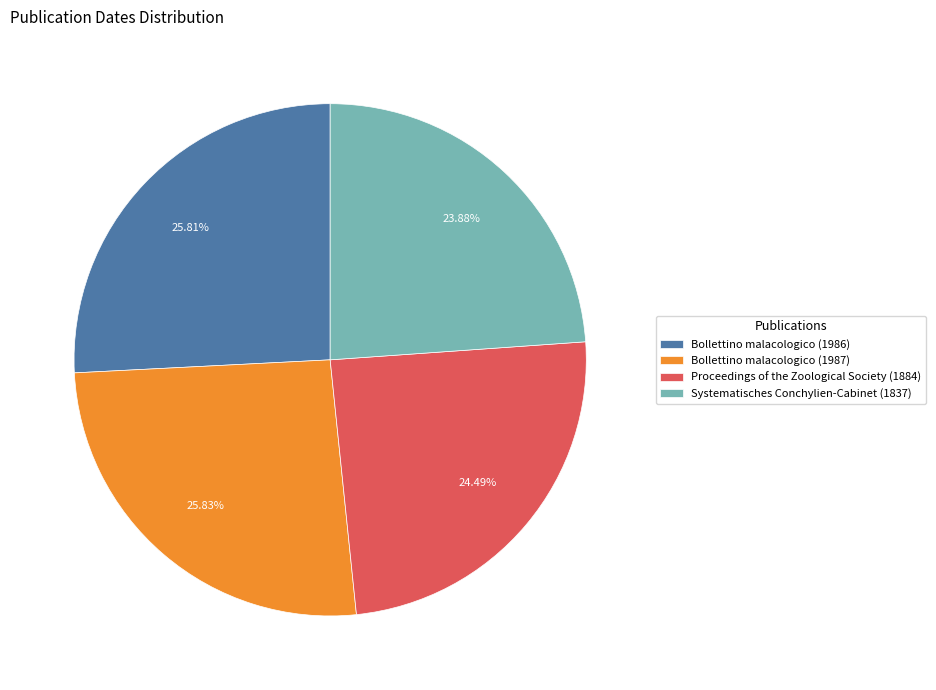

Is it true that Bollettino malacologico (1986) is 39% of the pie?

False